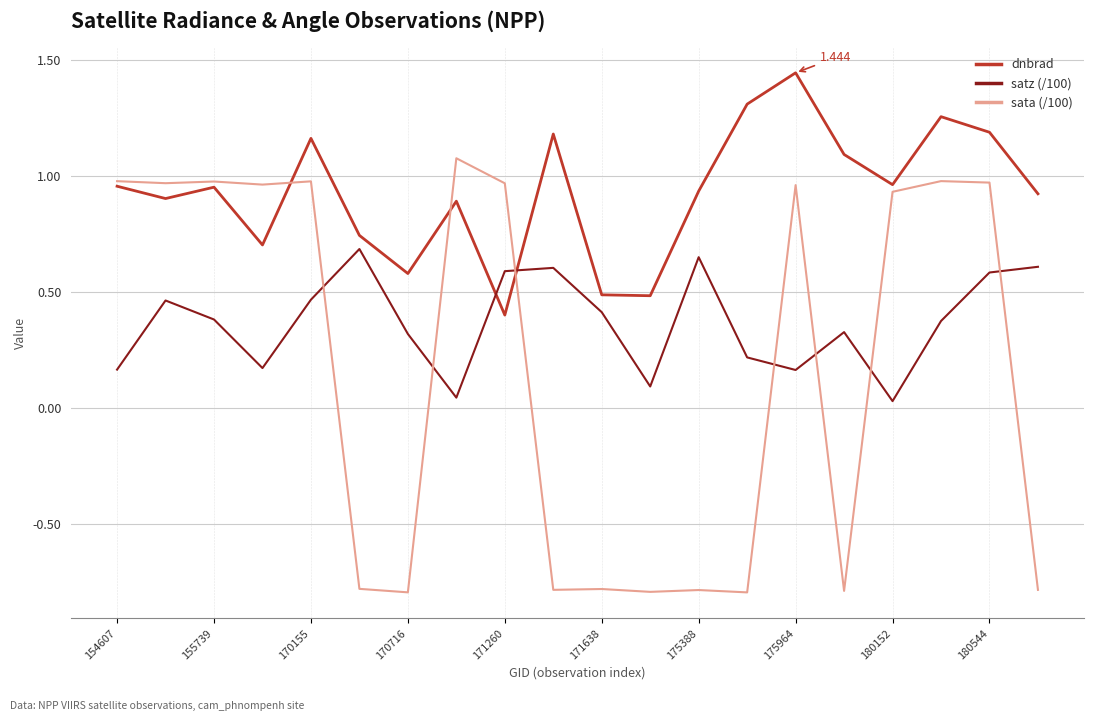

Count the number of data series in this chart.

3